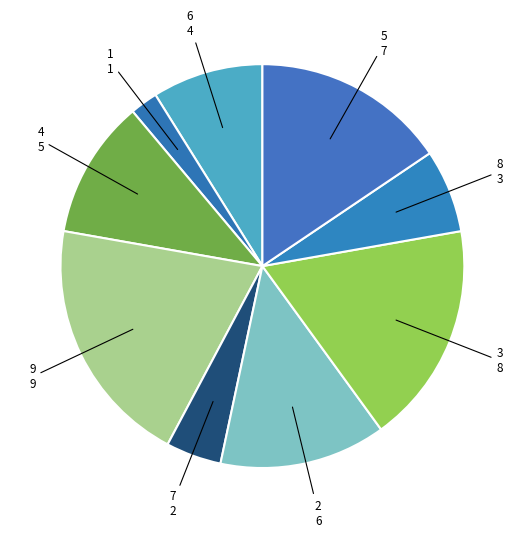

How many slices are in this pie chart?

9